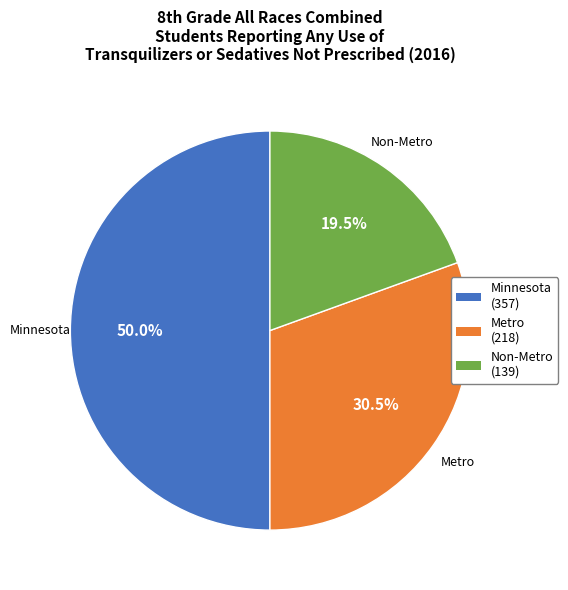

Is Metro the majority of the pie?

No